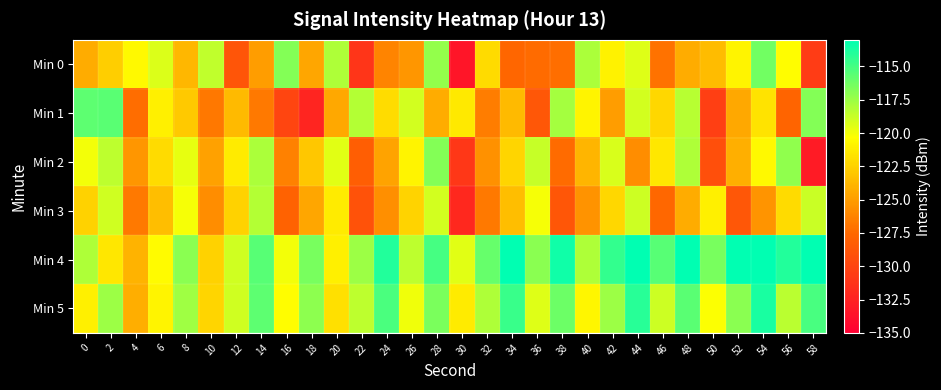

List the series in order of their peak value, lowest first.

Min 3, Min 2, Min 0, Min 1, Min 5, Min 4